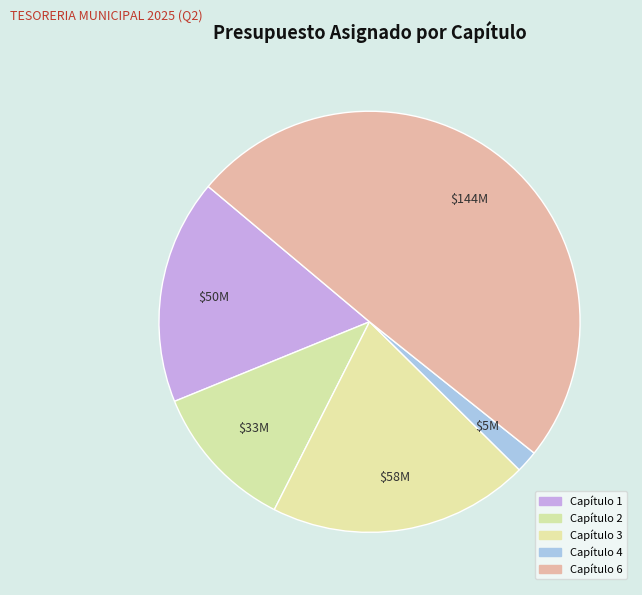

What is the largest slice in the pie chart?

Capítulo 6